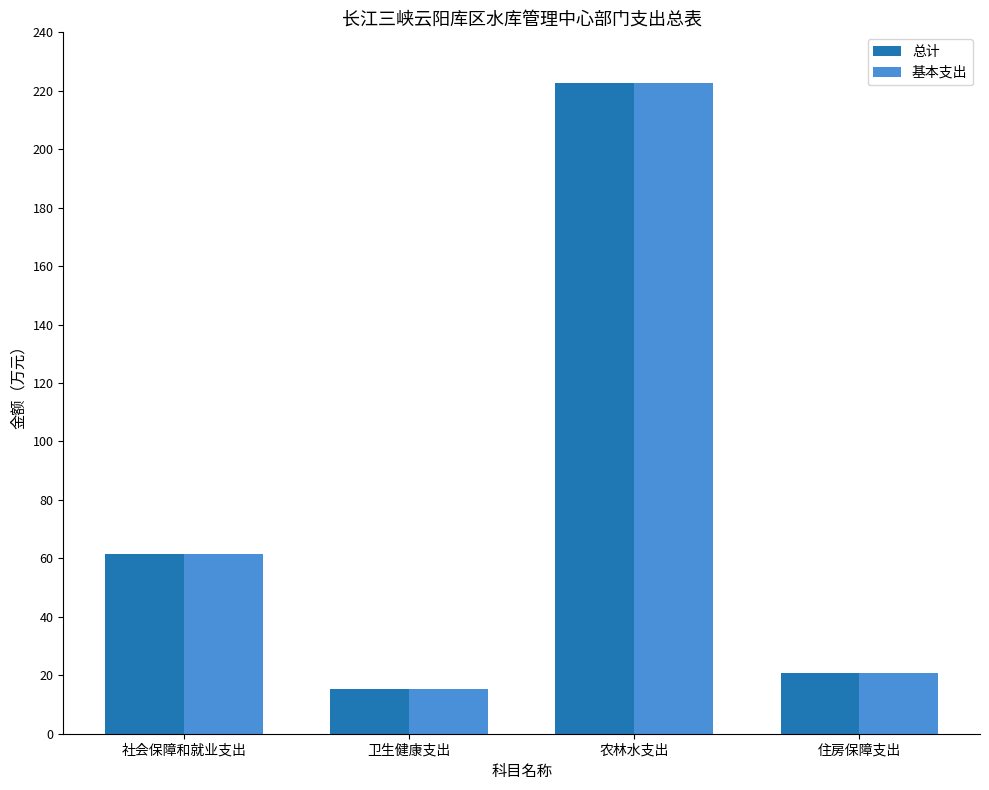

What is the label of the 1st bar from the left?

社会保障和就业支出